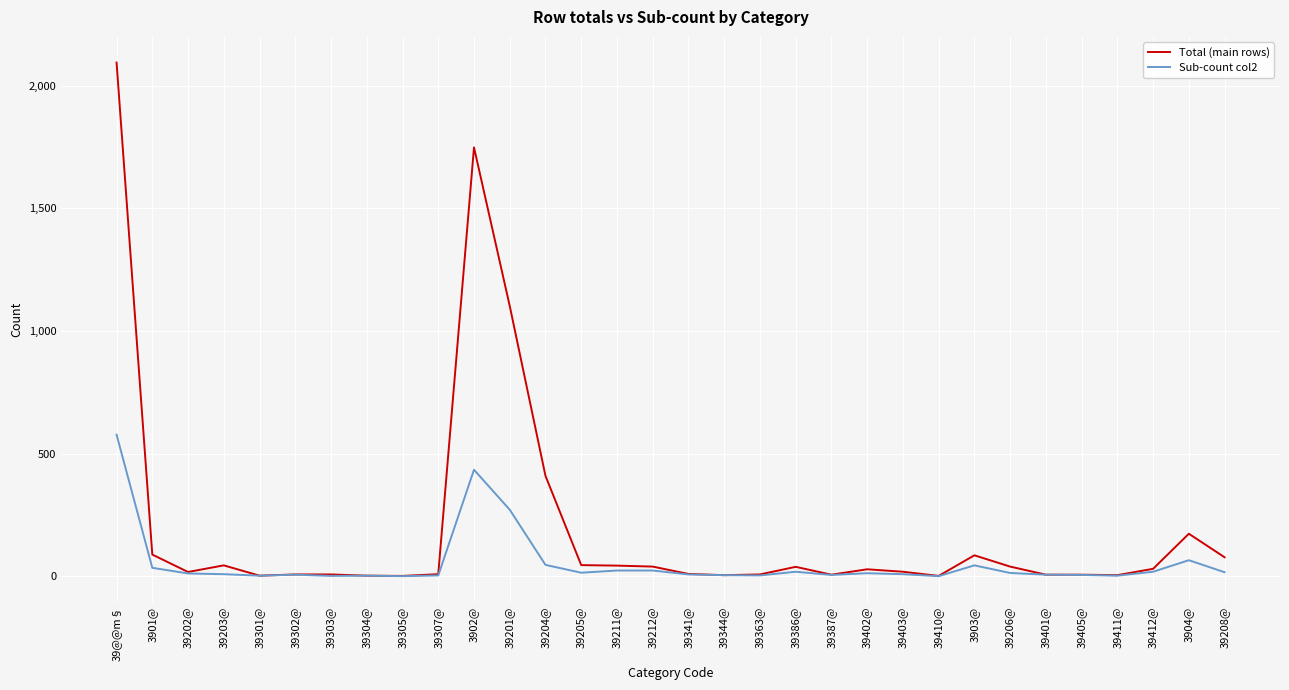

List the series in order of their peak value, lowest first.

Sub-count col2, Total (main rows)